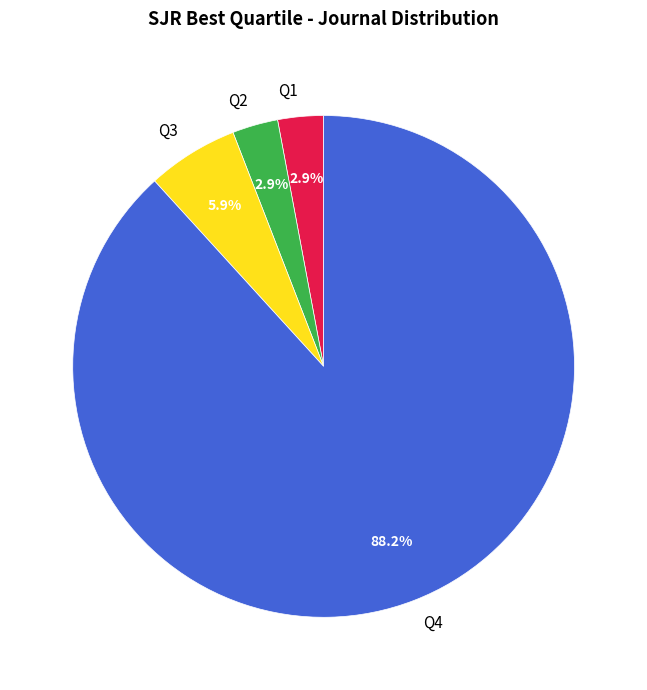

What percentage is the Q2 slice, to the nearest percent?

3%